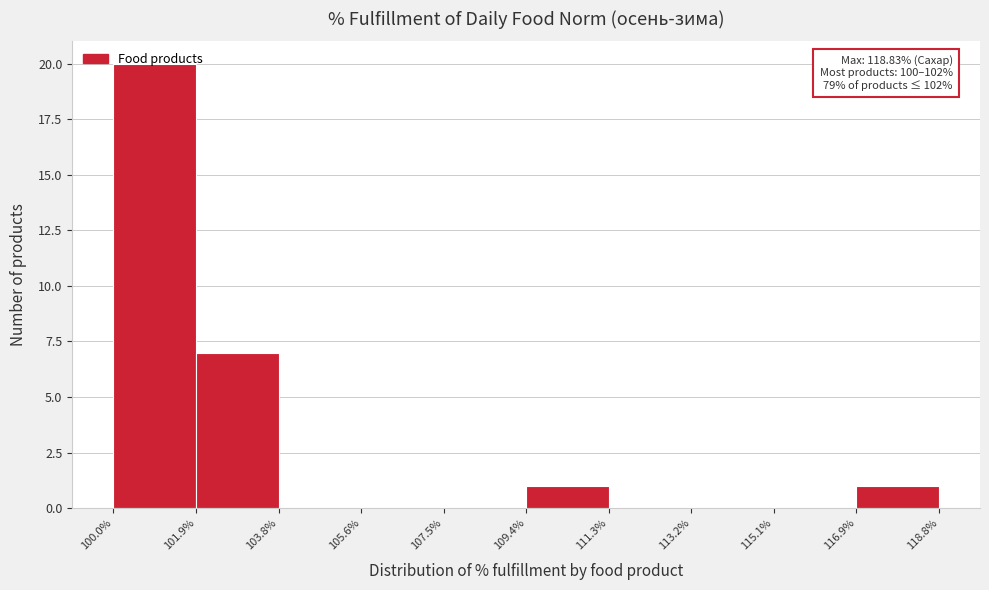

Over which range of the x-axis is the bar tallest?

100.0% to 101.9%